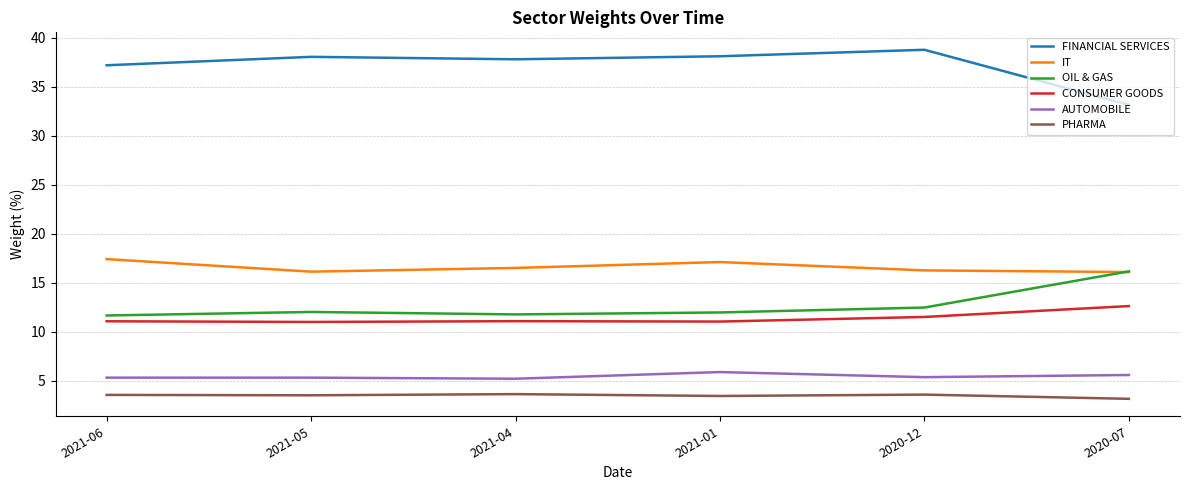

True or false: FINANCIAL SERVICES and CONSUMER GOODS cross at least once.

False